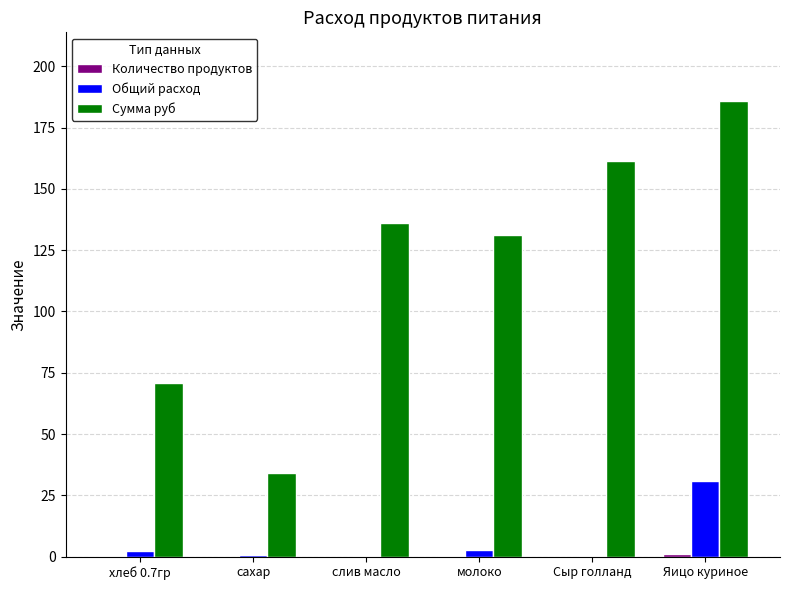

Are the bars grouped side by side (vs. stacked)?

Yes